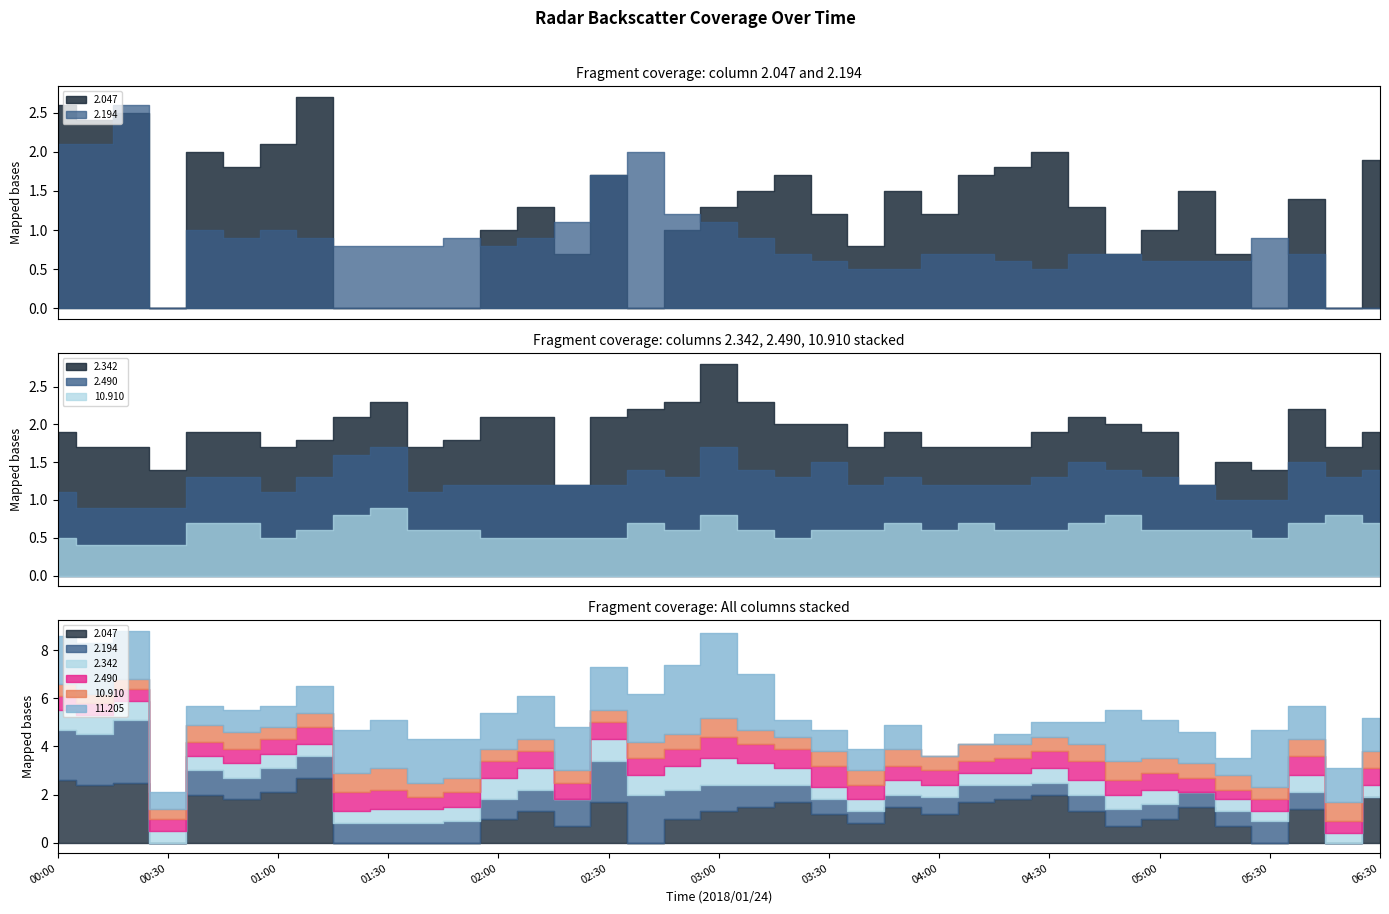

What is the total value across all series at 2018/01/24 03:20?

5.1